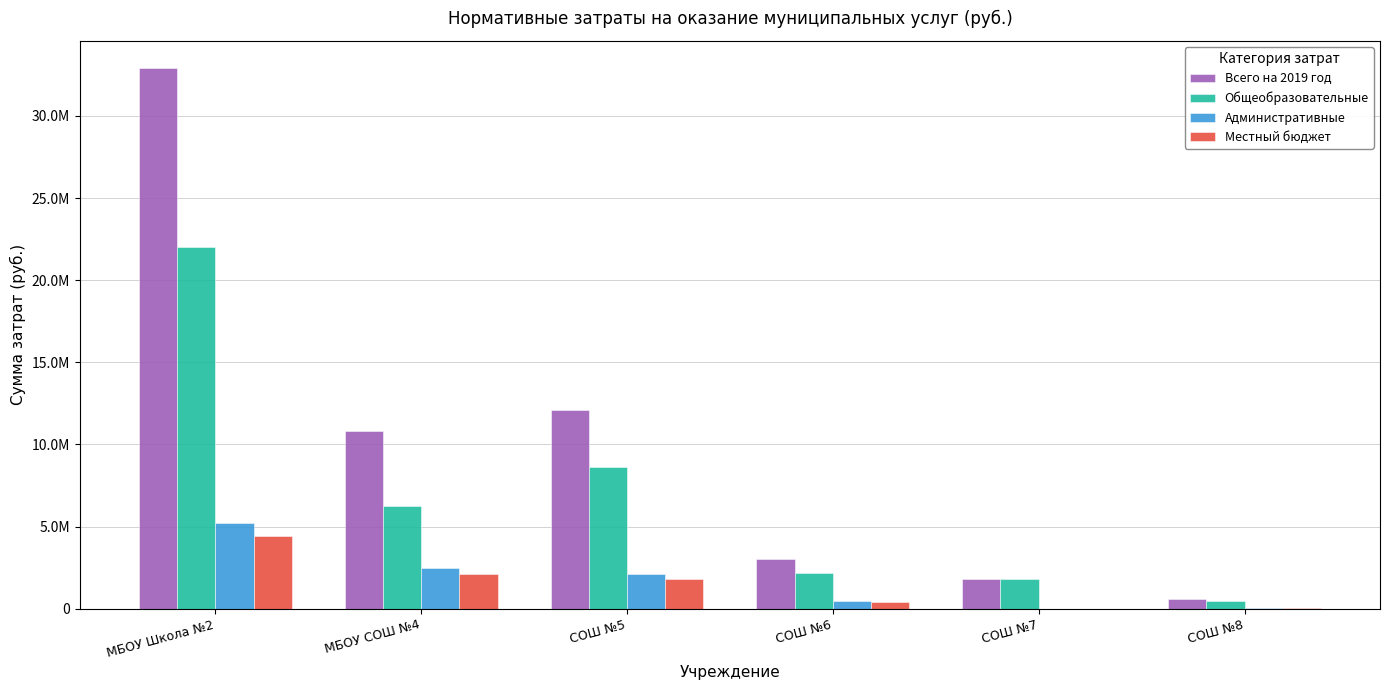

Does the chart contain stacked bars?

No